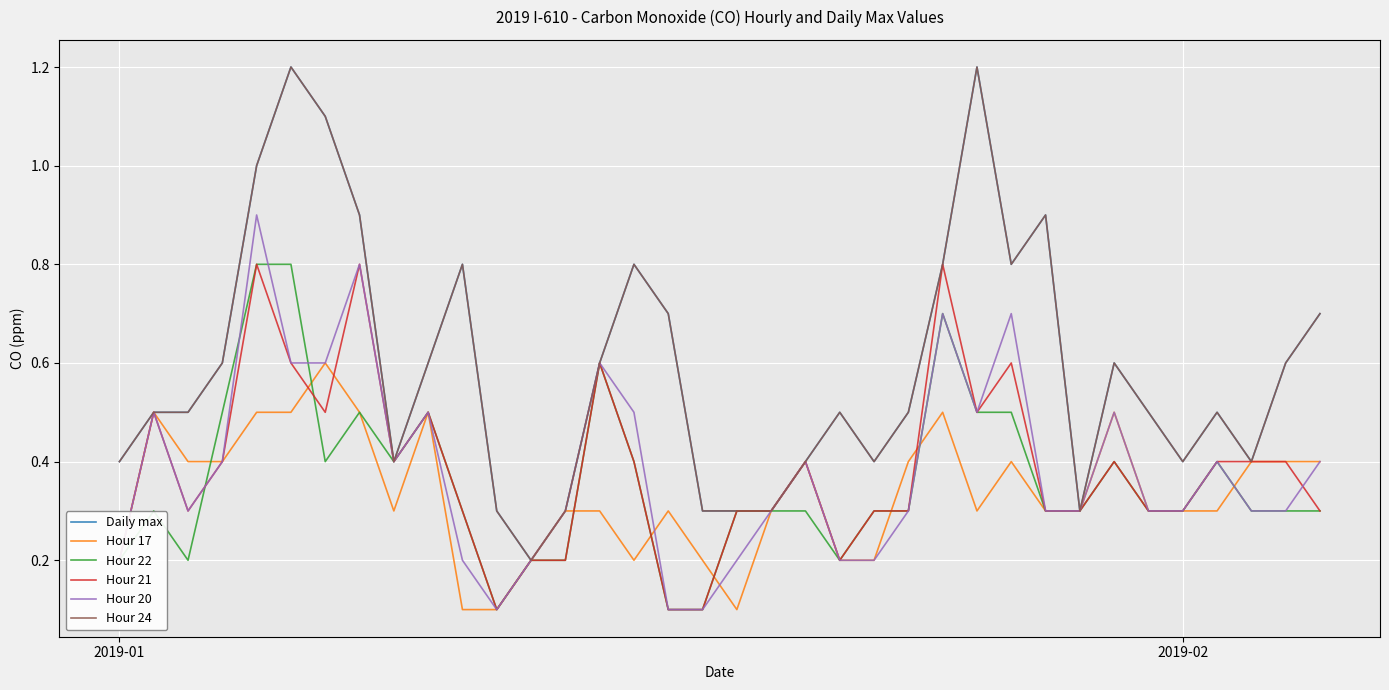

True or false: Hour 24 and Hour 20 intersect in this chart.

False